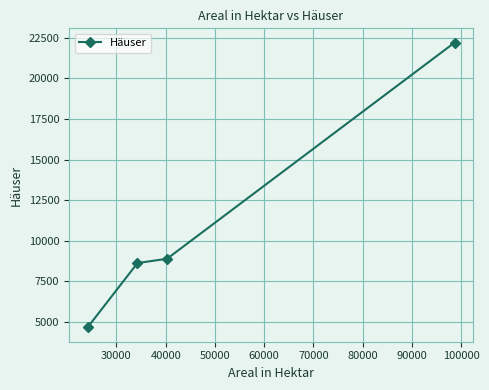

What is the value of the 4th point from the left?

22198